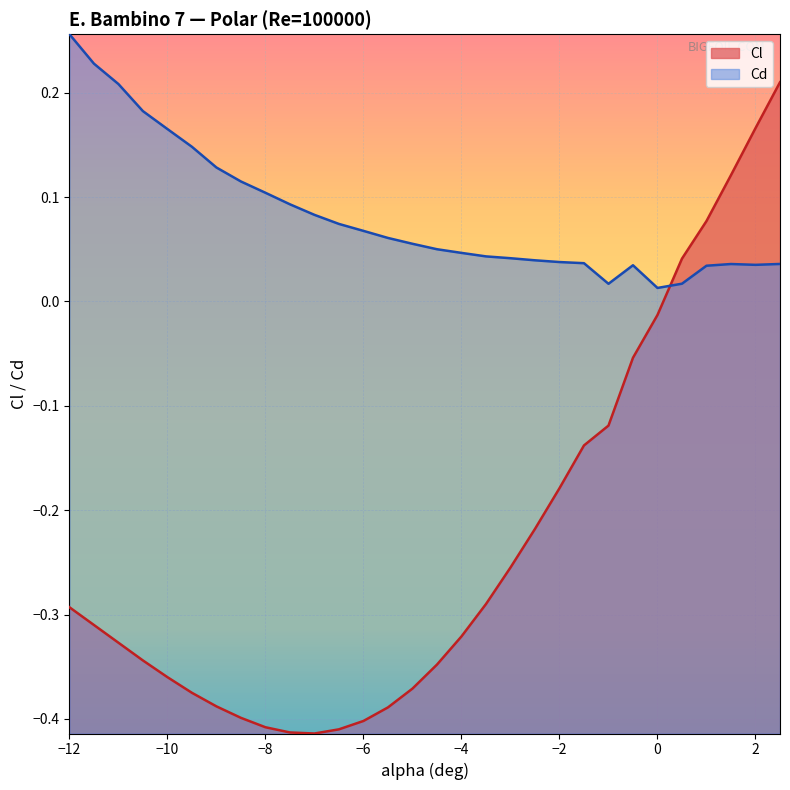

Rank the categories by Cd value from lowest to highest.

0, -1, 0.5, 1, -0.5, 2, 1.5, 2.5, -1.5, -2, -2.5, -3, -3.5, -4, -4.5, -5, -5.5, -6, -6.5, -7, -7.5, -8, -8.5, -9, -9.5, -10, -10.5, -11, -11.5, -12